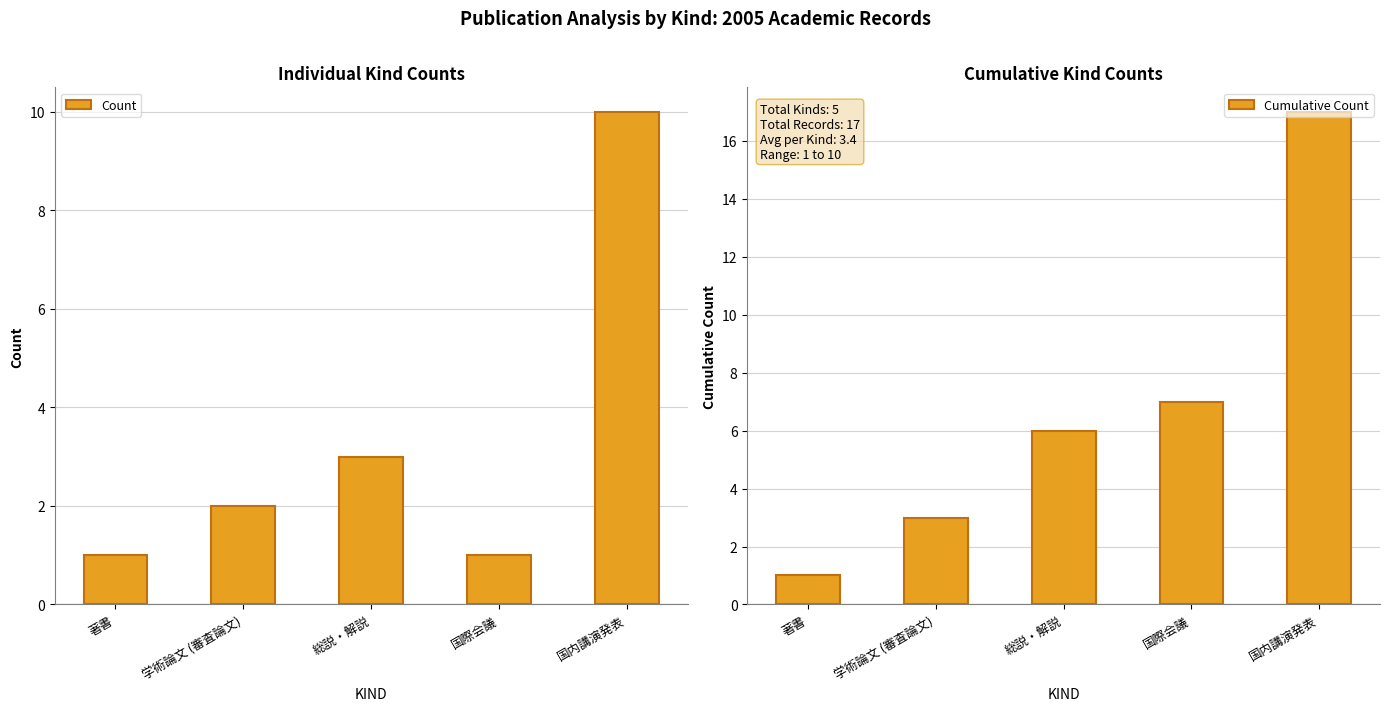

What is the label of the 1st bar from the left?

著書